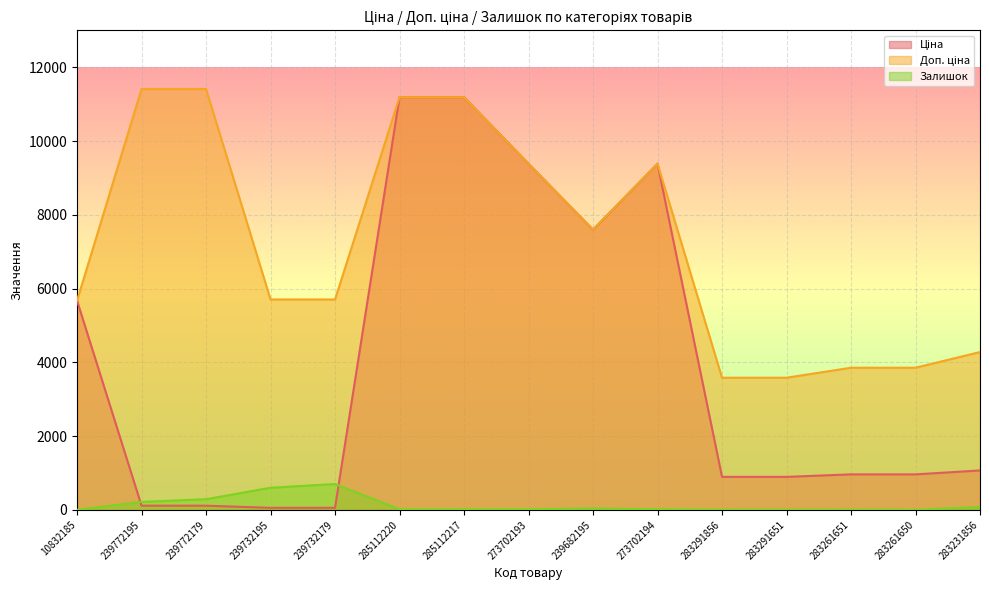

True or false: Залишок has a value of 3.1 at 283291856.

False